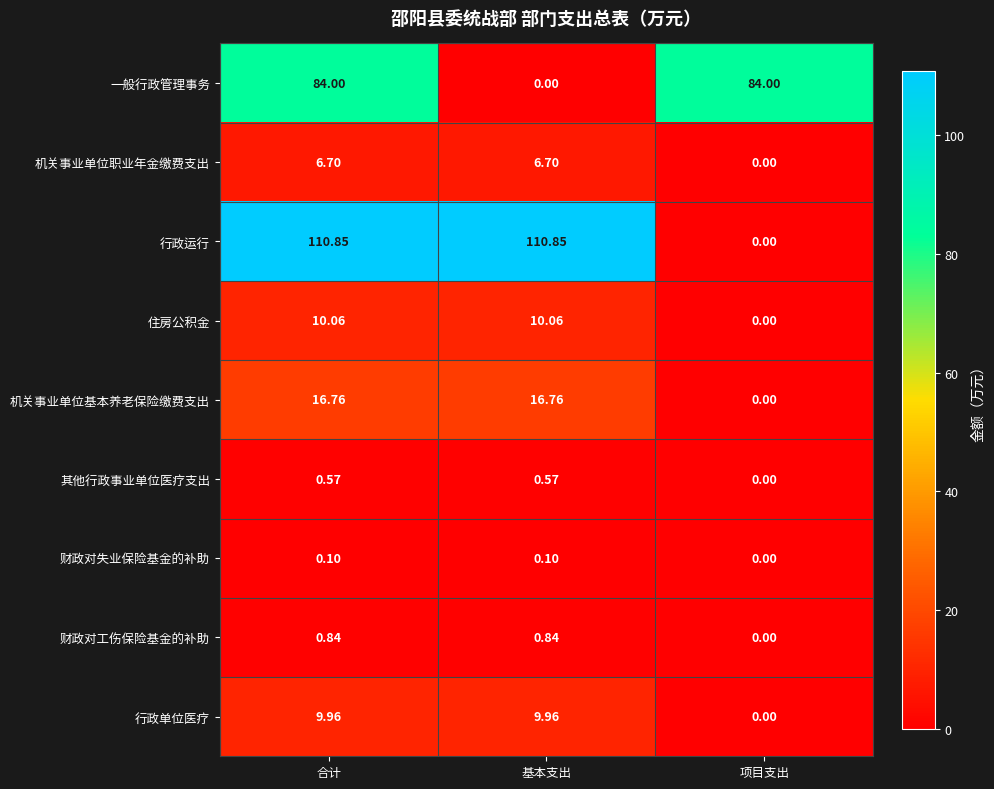

Which series has the largest total across all categories?

行政运行